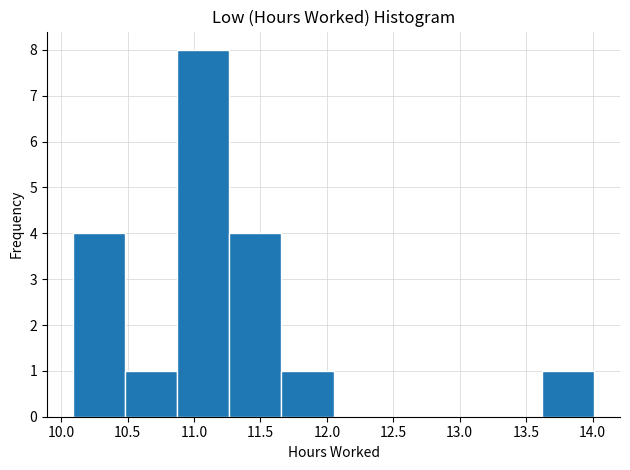

Reading left to right, transcribe this chart: for each bar, give the range it covers on the x-axis and its height. Neither the bar edges nor the heights are printed on the chart, so give them approximately, as read against the axes.

10.10 to 10.50: 4
10.50 to 10.85: 1
10.85 to 11.25: 8
11.25 to 11.65: 4
11.65 to 12.05: 1
12.05 to 12.45: 0
12.45 to 12.85: 0
12.85 to 13.25: 0
13.25 to 13.60: 0
13.60 to 14.00: 1